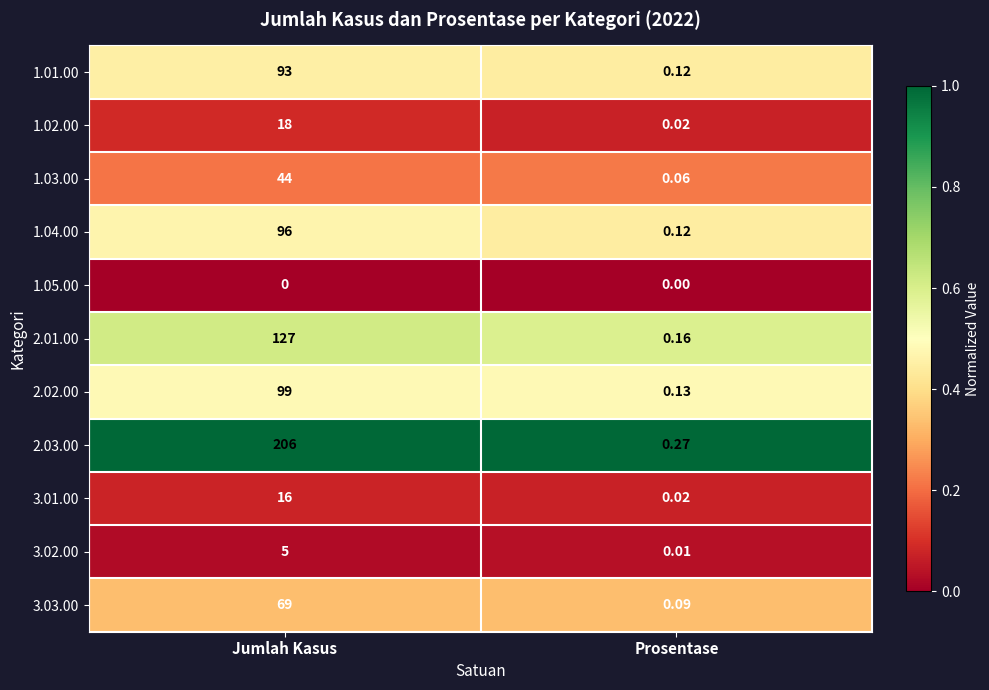

At which label is 1.03.00 closest to 22?

Prosentase